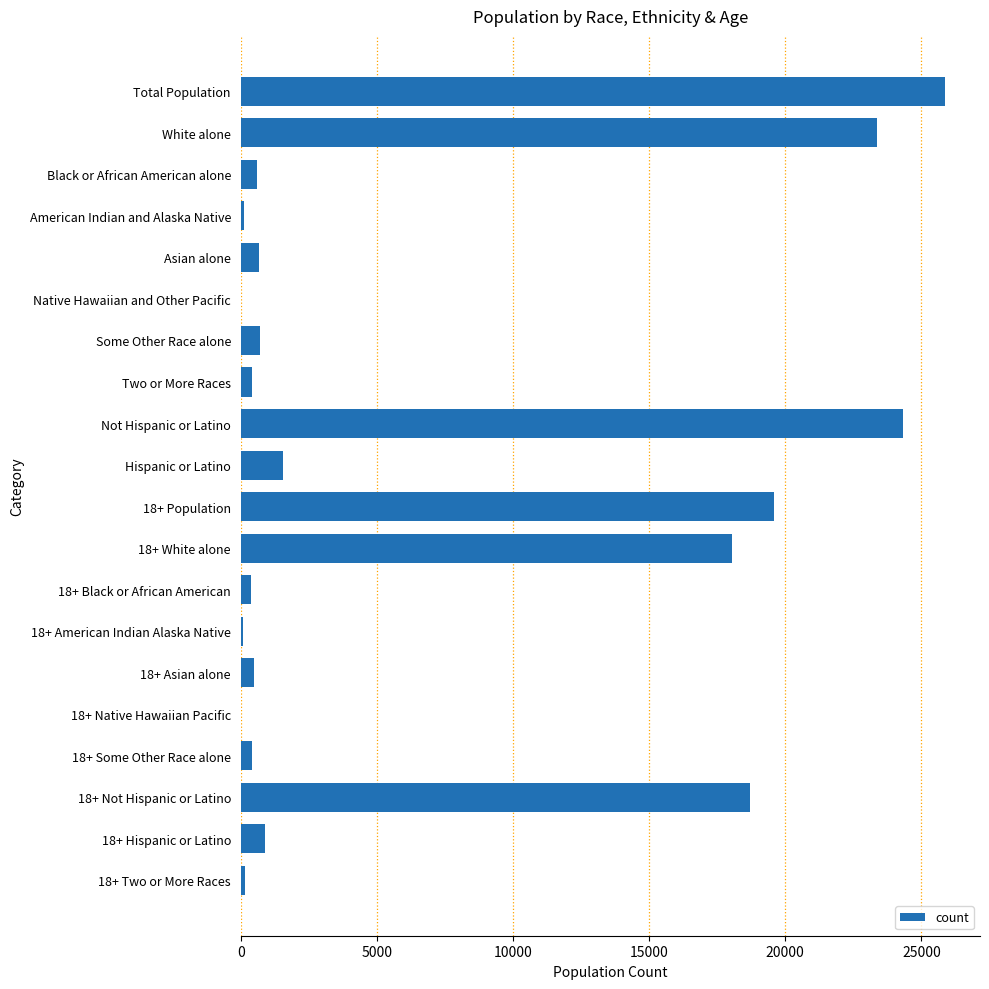

True or false: the data shows 23360 at White alone.

True